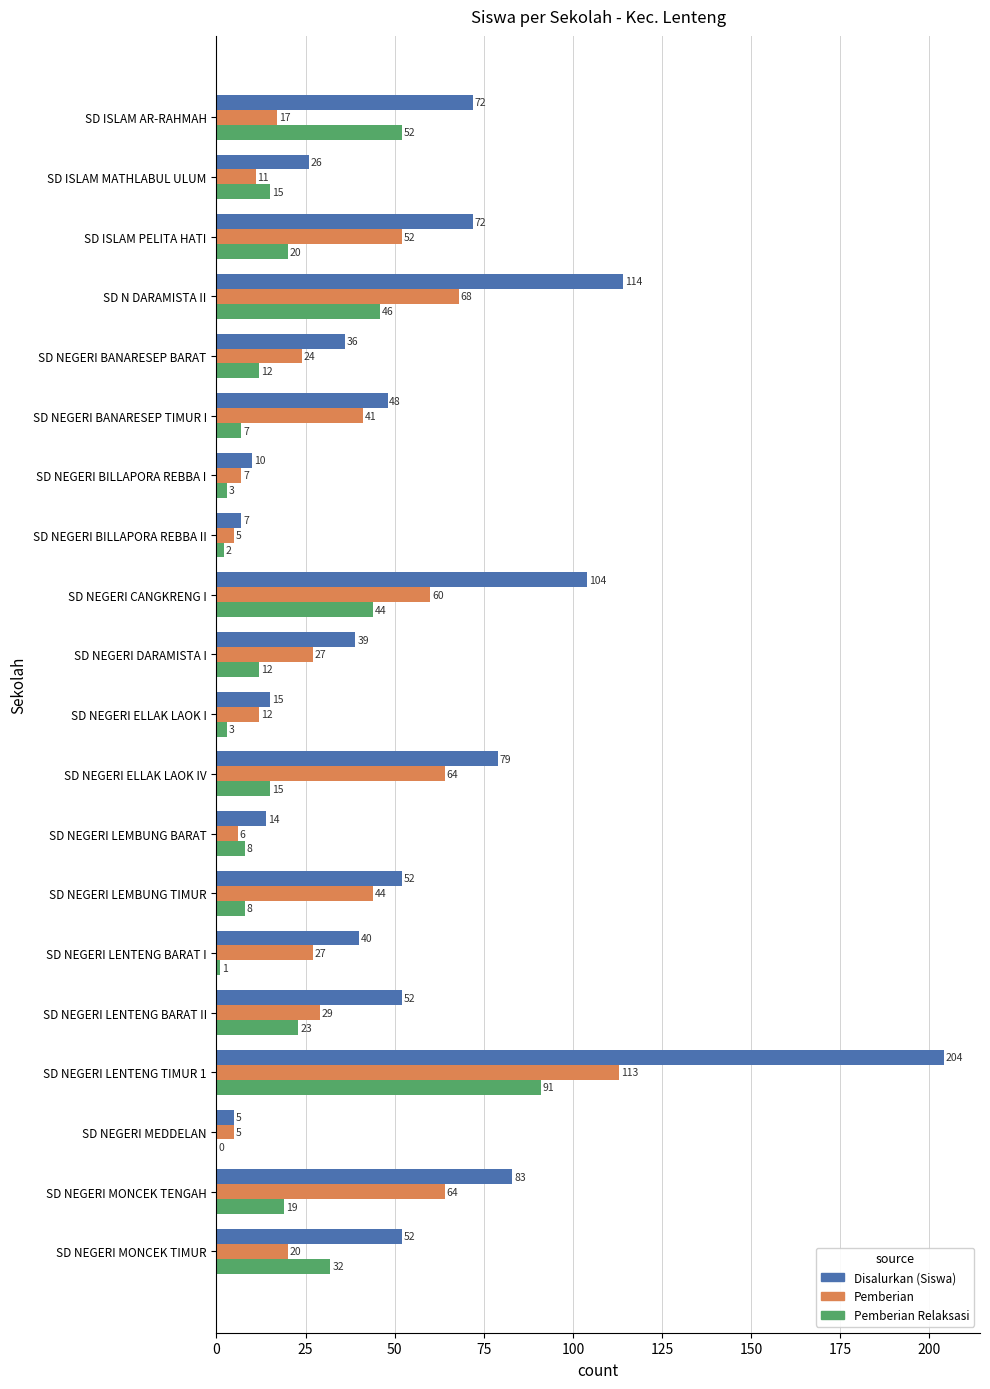

Between SD ISLAM AR-RAHMAH and SD NEGERI LENTENG TIMUR 1, which series saw the biggest shift?

Disalurkan (Siswa)